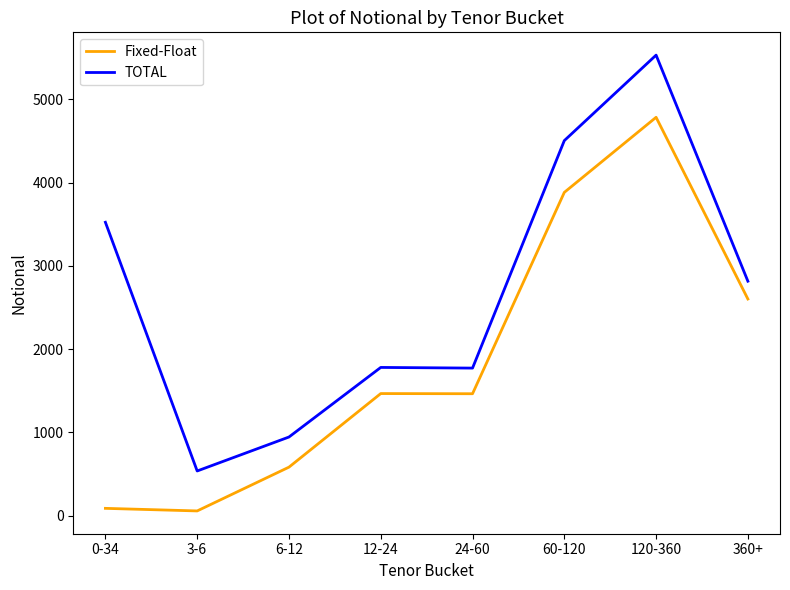

How many lines are shown in the chart?

2